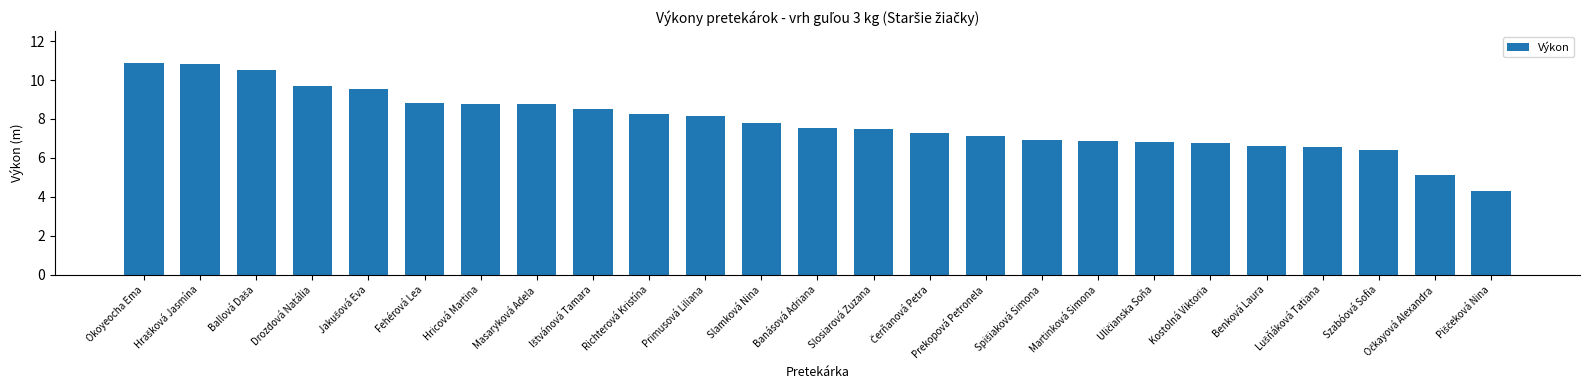

The chart shows a value of 12.9 at Drozdová Natália. True or false?

False